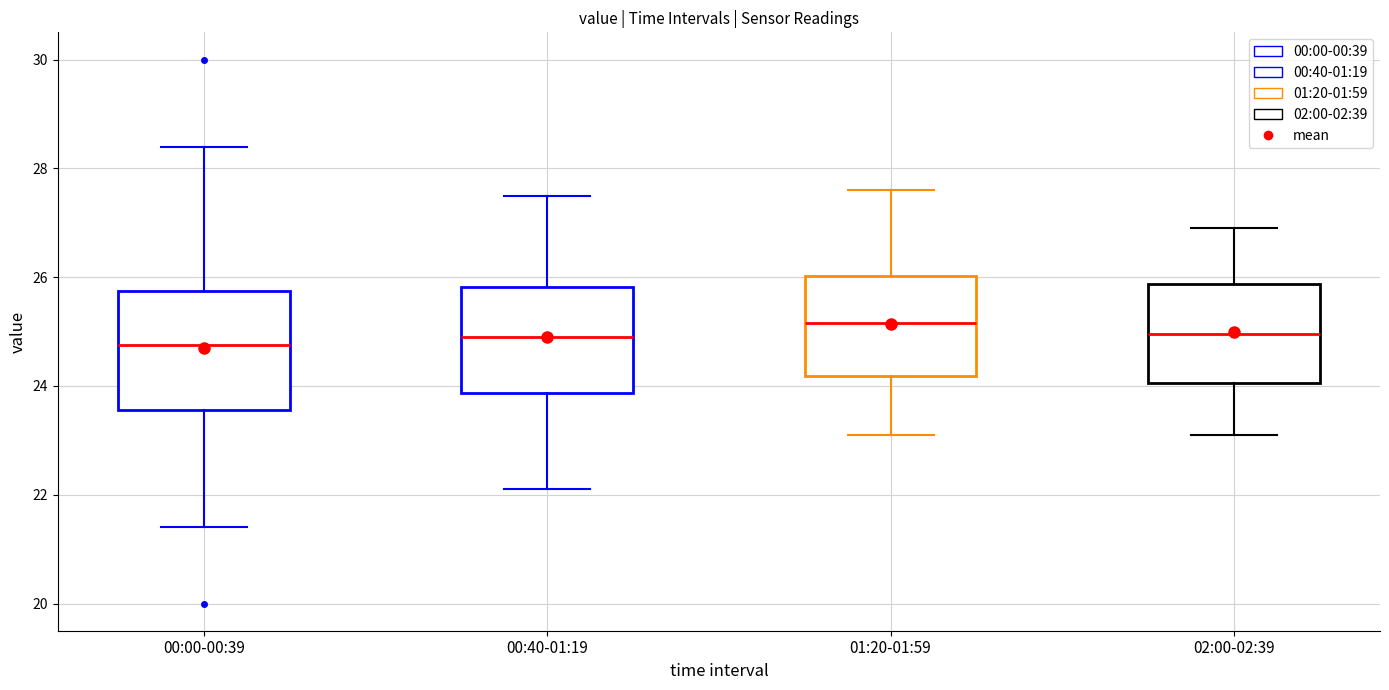

Reading left to right, read every box against the y-axis: the position of its median line, the range the box covers, and the ends of its whiskers. The values are not printed on the chart, so give them approximately, as read against the axis.

00:00-00:39: median 24.8, box 23.6 to 25.8, whiskers 21.4 to 28.4
00:40-01:19: median 25.0, box 23.8 to 25.8, whiskers 22.2 to 27.6
01:20-01:59: median 25.2, box 24.2 to 26.0, whiskers 23.2 to 27.6
02:00-02:39: median 25.0, box 24.0 to 25.8, whiskers 23.2 to 27.0